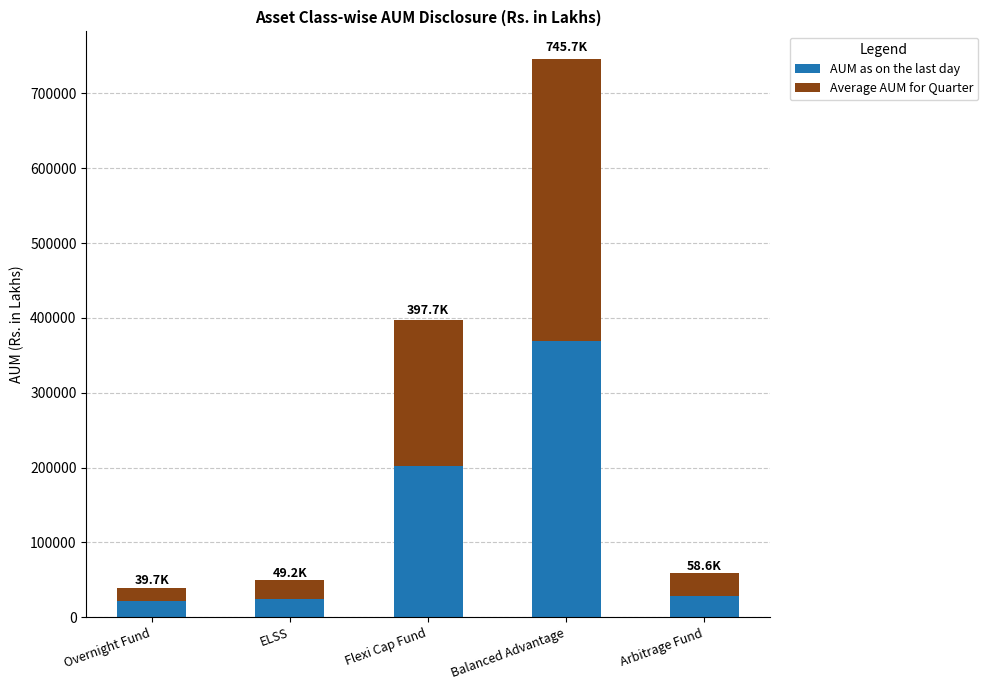

What is the total value across all series at Arbitrage Fund?

58607.1